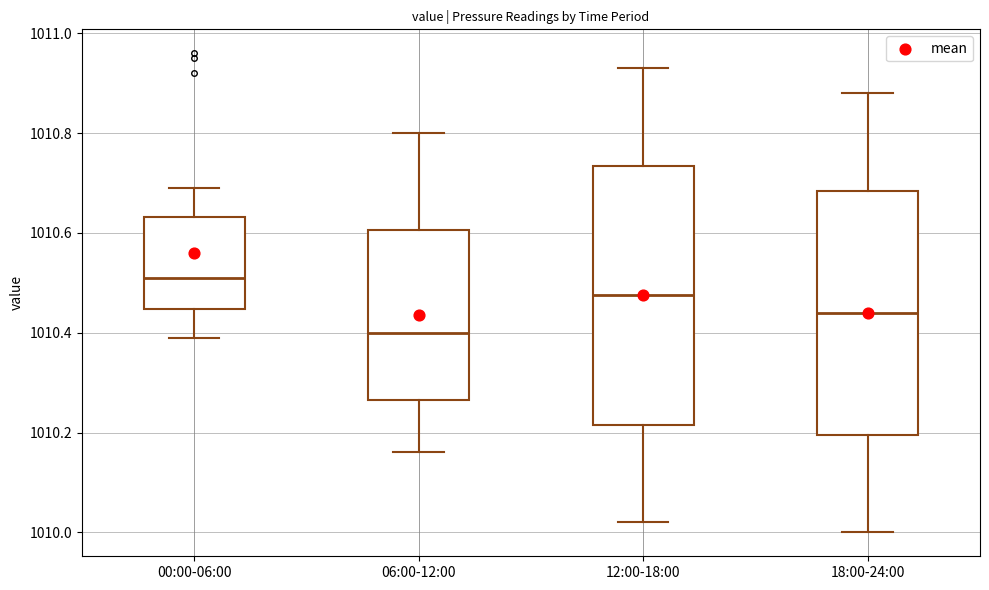

Where is the upper edge of the box for 06:00-12:00 on the y-axis? The values are not printed on the chart, so give them approximately, as read against the axis.

1010.60